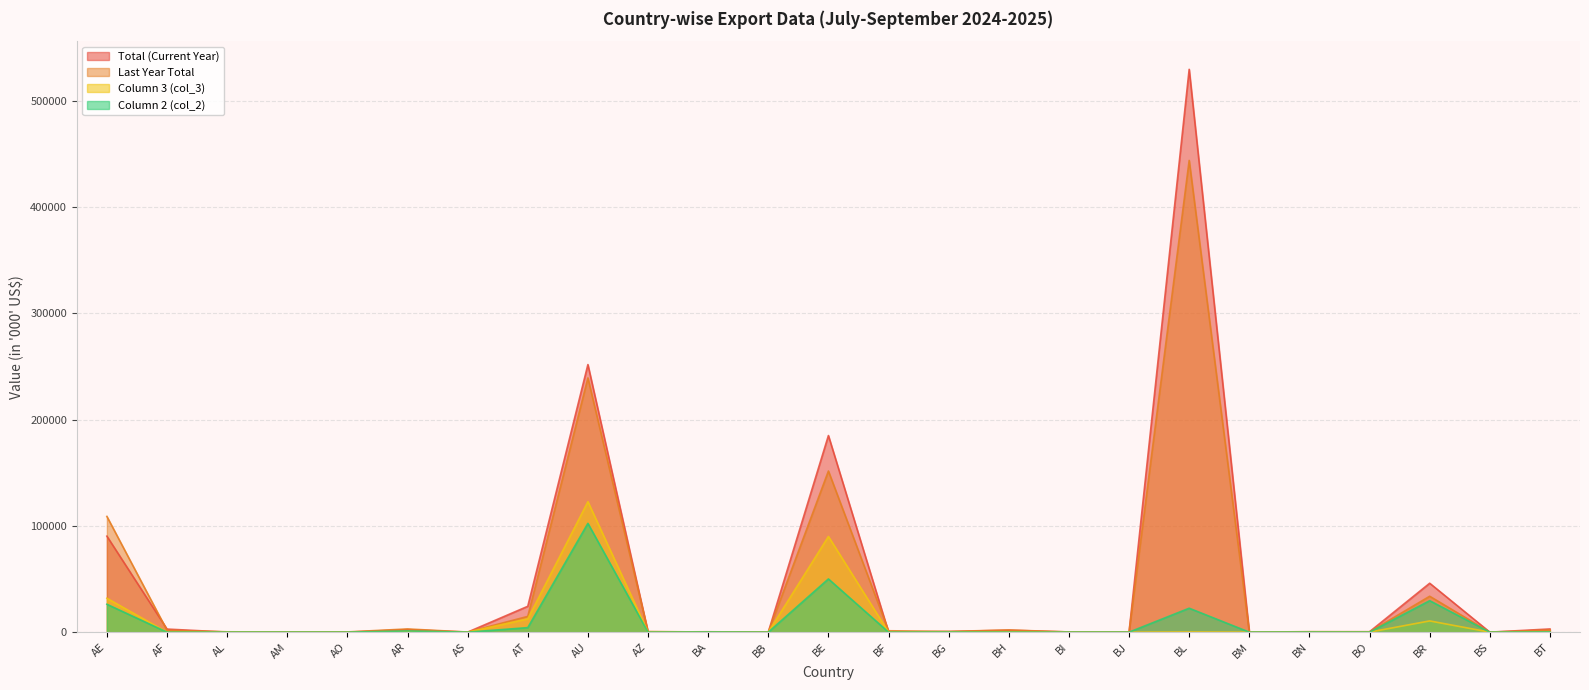

Which series has the largest total across all categories?

Total (Current Year)